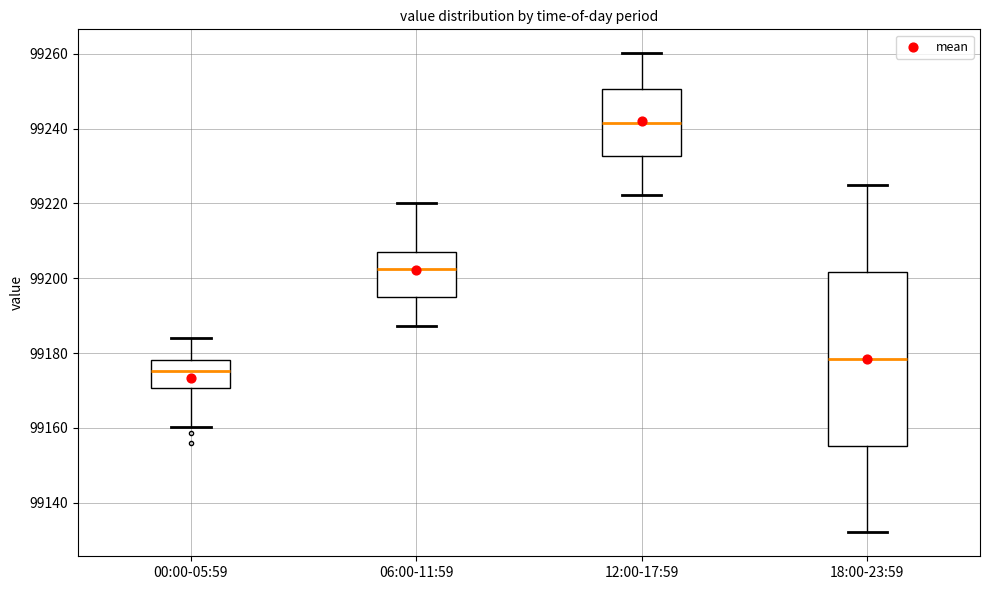

Reading left to right, read every box against the y-axis: the position of its median line, the range the box covers, and the ends of its whiskers. The values are not printed on the chart, so give them approximately, as read against the axis.

00:00-05:59: median 99176, box 99170 to 99178, whiskers 99160 to 99184
06:00-11:59: median 99202, box 99194 to 99206, whiskers 99188 to 99220
12:00-17:59: median 99242, box 99232 to 99250, whiskers 99222 to 99260
18:00-23:59: median 99178, box 99156 to 99202, whiskers 99132 to 99224